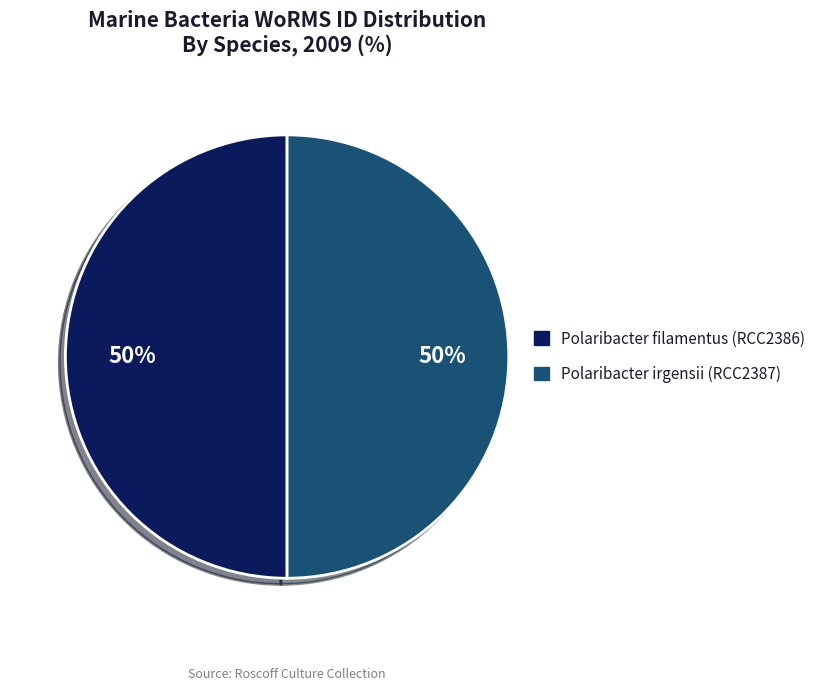

Approximately how many times larger is the value at Polaribacter filamentus (RCC2386) compared to Polaribacter irgensii (RCC2387)?

1.0